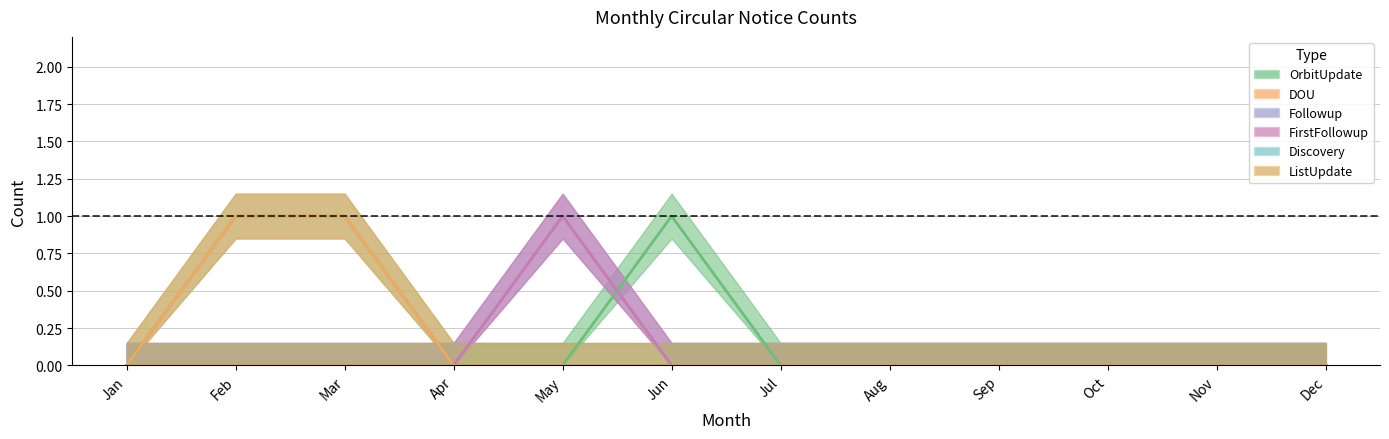

What is the difference between the maximum and minimum values in the OrbitUpdate series?

1